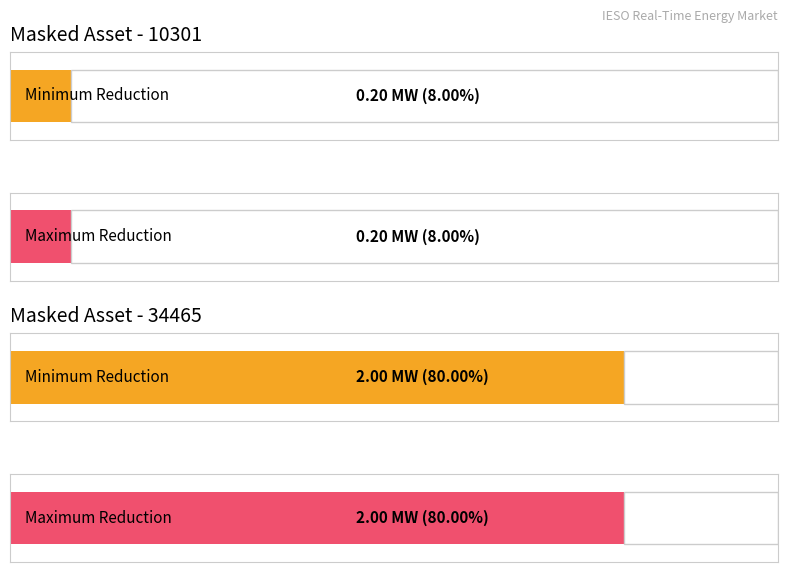

Which series has the largest total across all categories?

Minimum Reduction